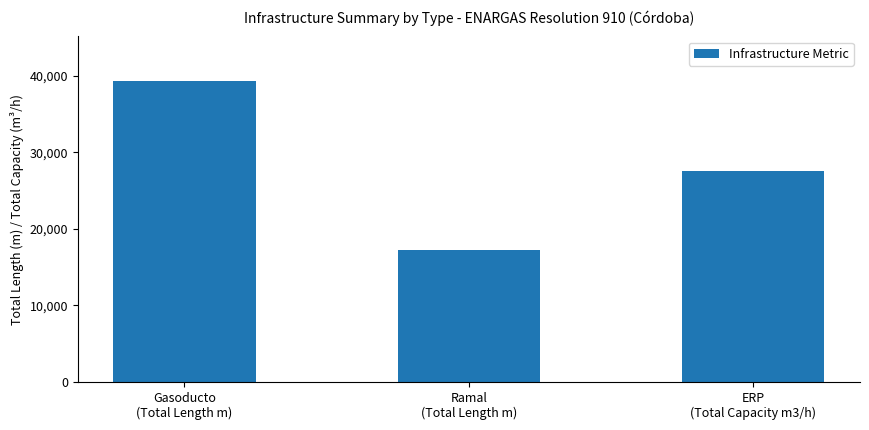

What is the smallest value displayed?

17229.0